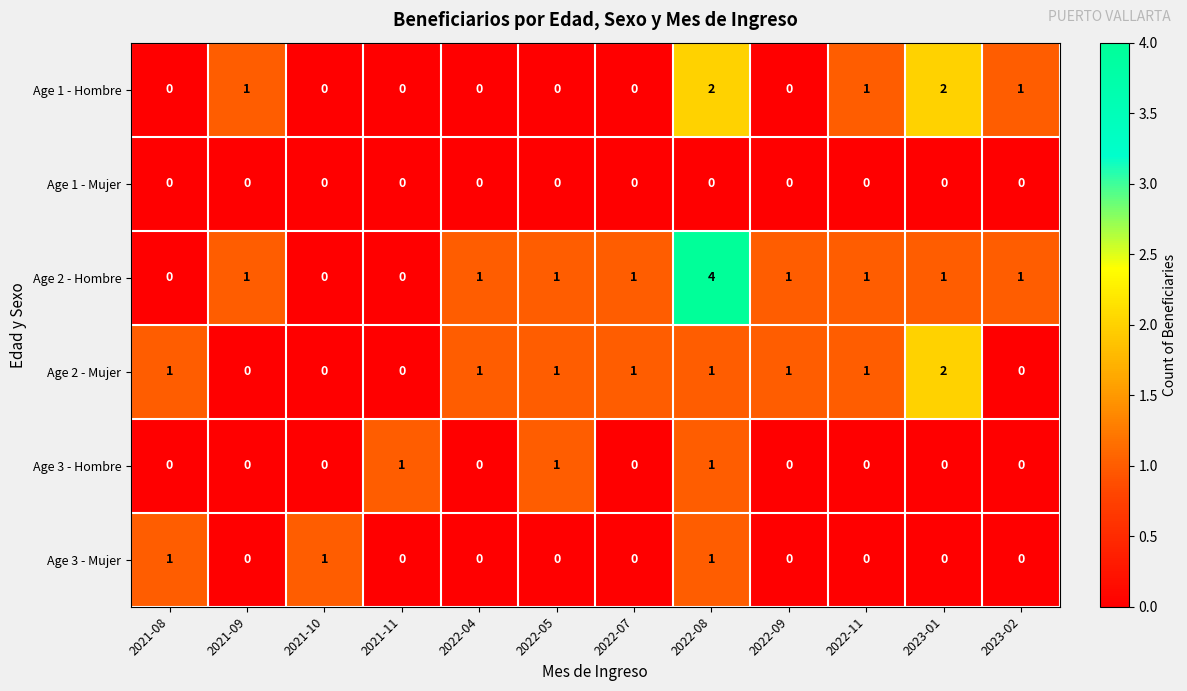

How many distinct data groups are displayed?

6